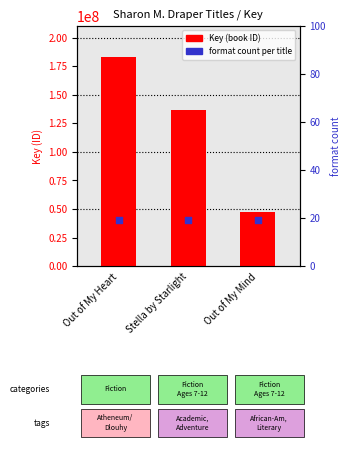

At how many categories does at least one series exceed 174091655?

1